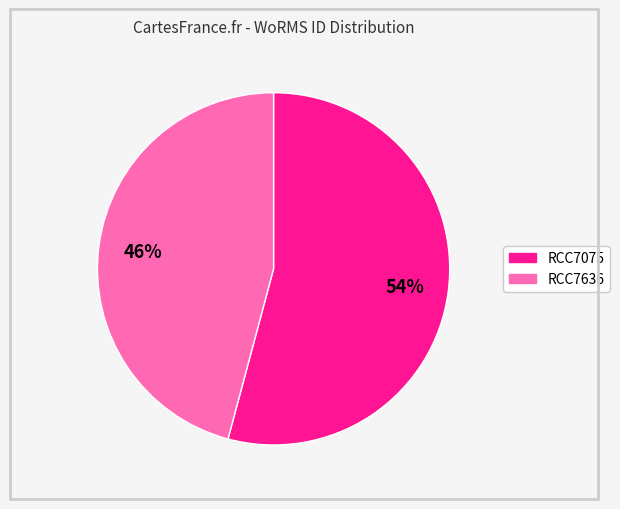

To the nearest percent, what portion does RCC7075 represent?

54%